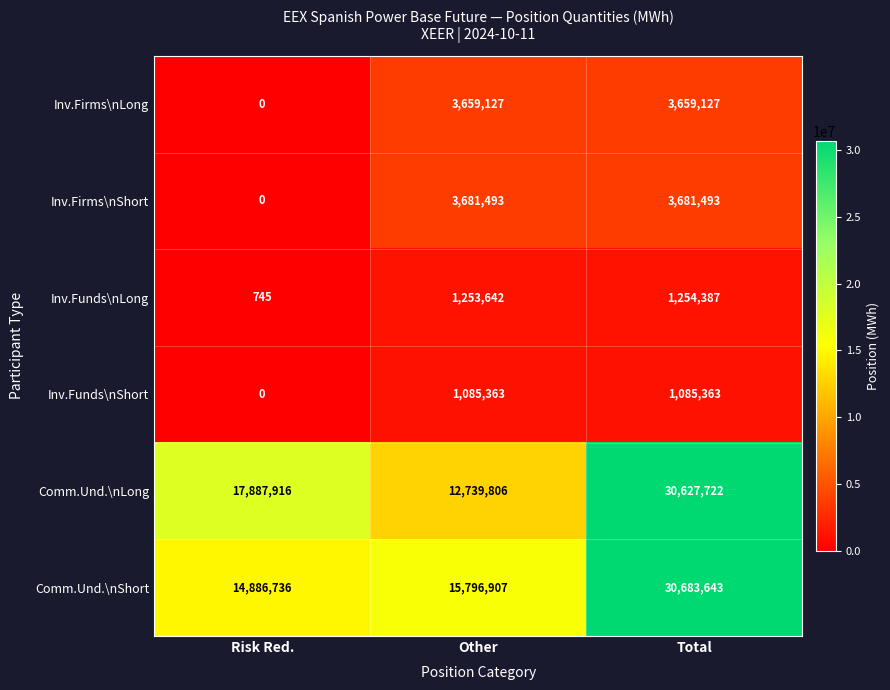

Which series has the largest range (max minus min)?

Comm.Und.\nLong